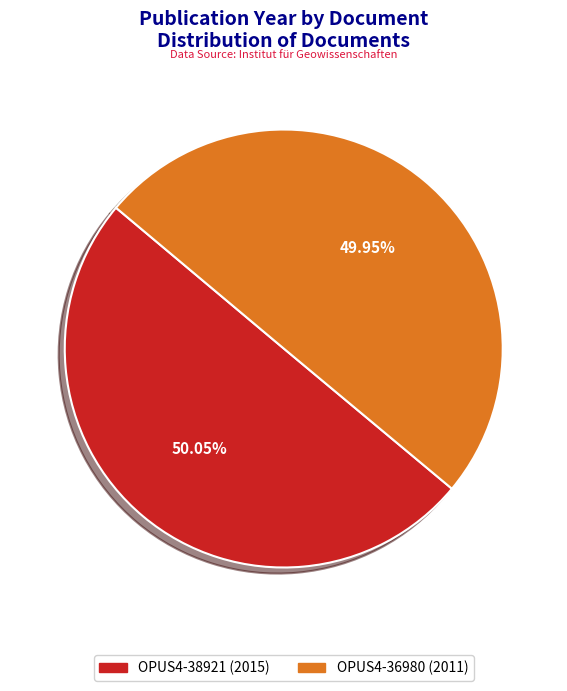

To the nearest percent, what portion does OPUS4-36980 (2011) represent?

50%